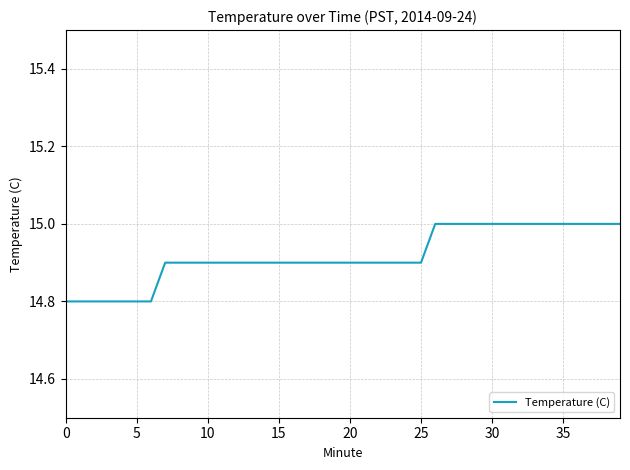

What is the maximum value shown in the chart?

15.0